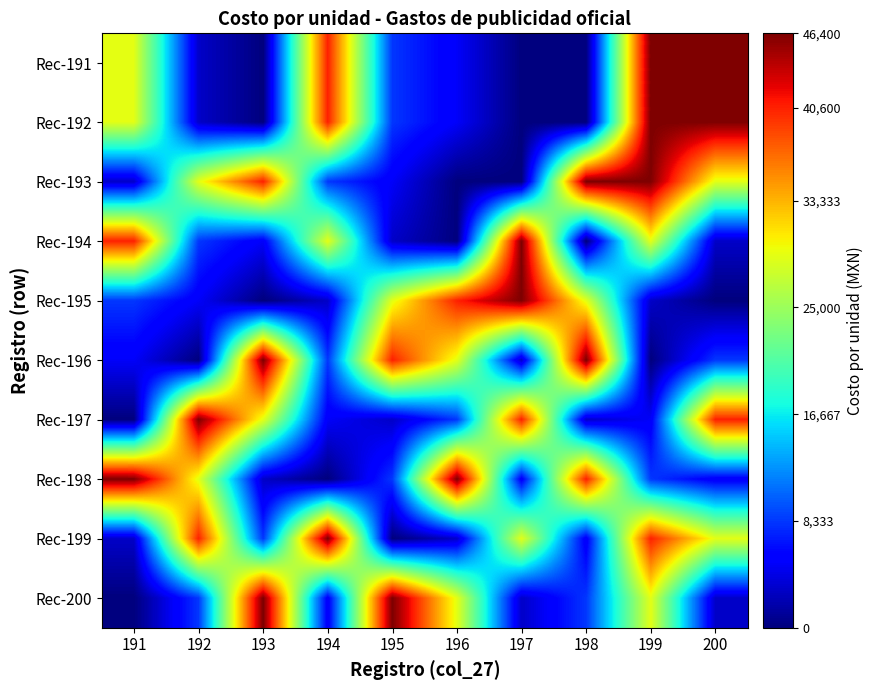

At how many categories does at least one series exceed 36320?

10